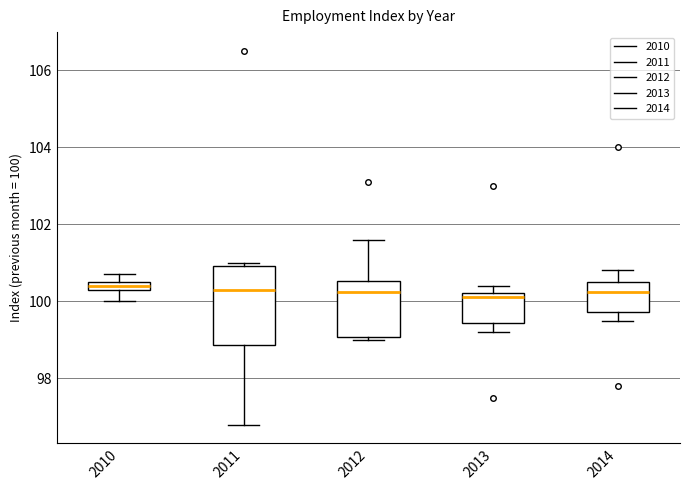

Comparing the boxes themselves (not the whiskers), which one is the tallest?

2011